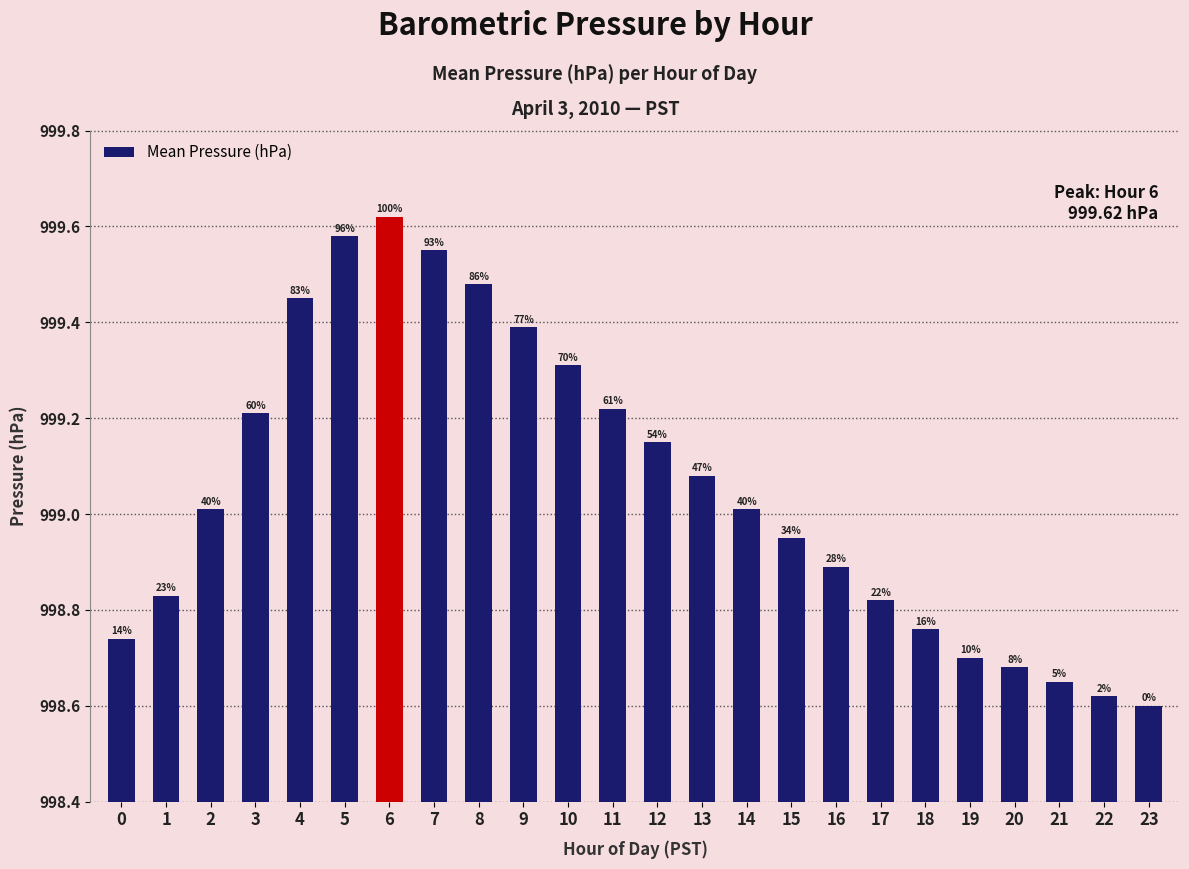

What is the difference between the values at 5 and 1?

0.8